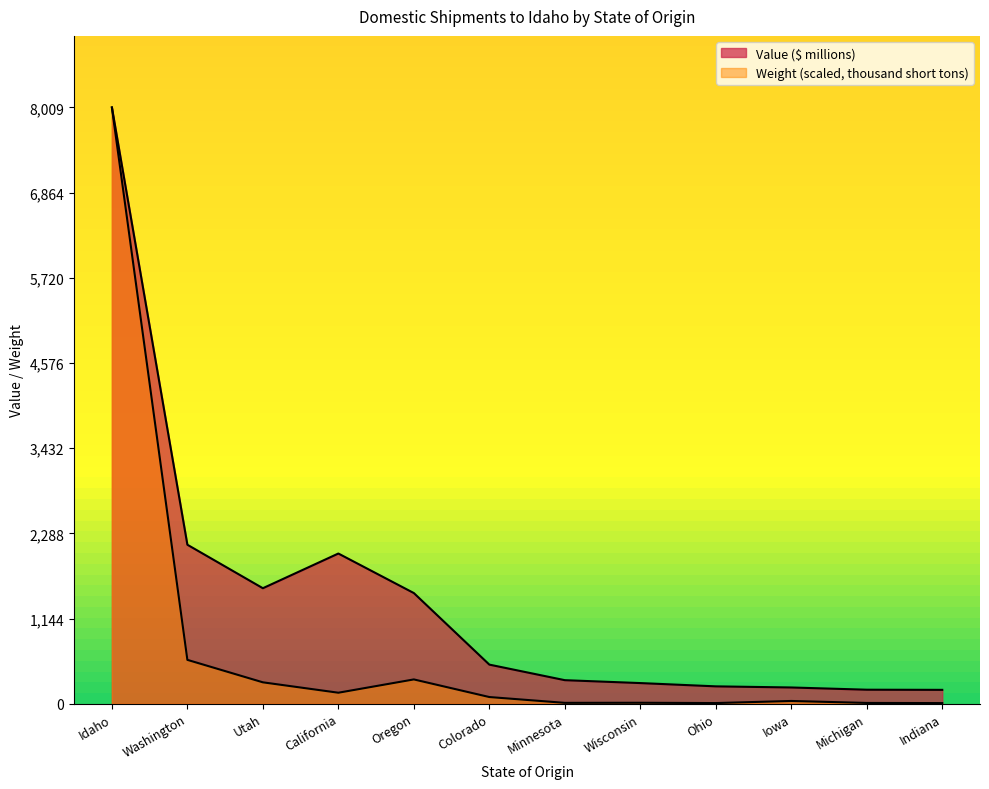

What value does the Value ($ millions) series have at Minnesota?

317.0